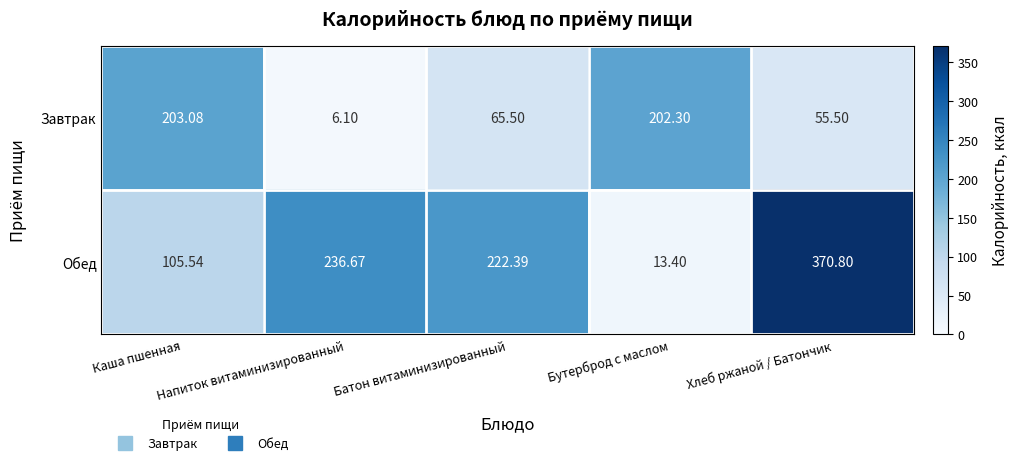

Where is Обед nearest to the value 192?

Батон витаминизированный